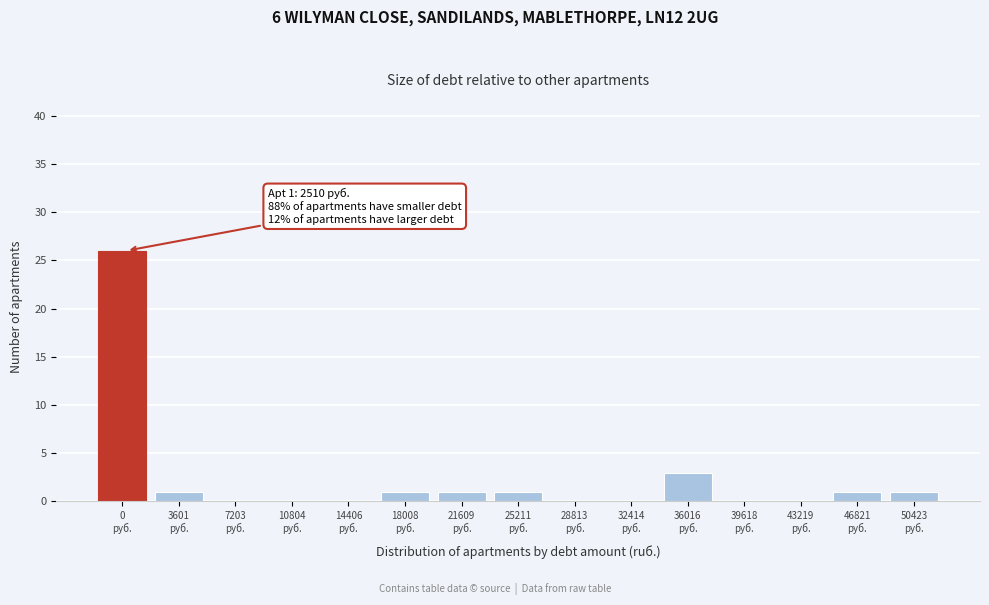

What is the greatest value displayed?

26